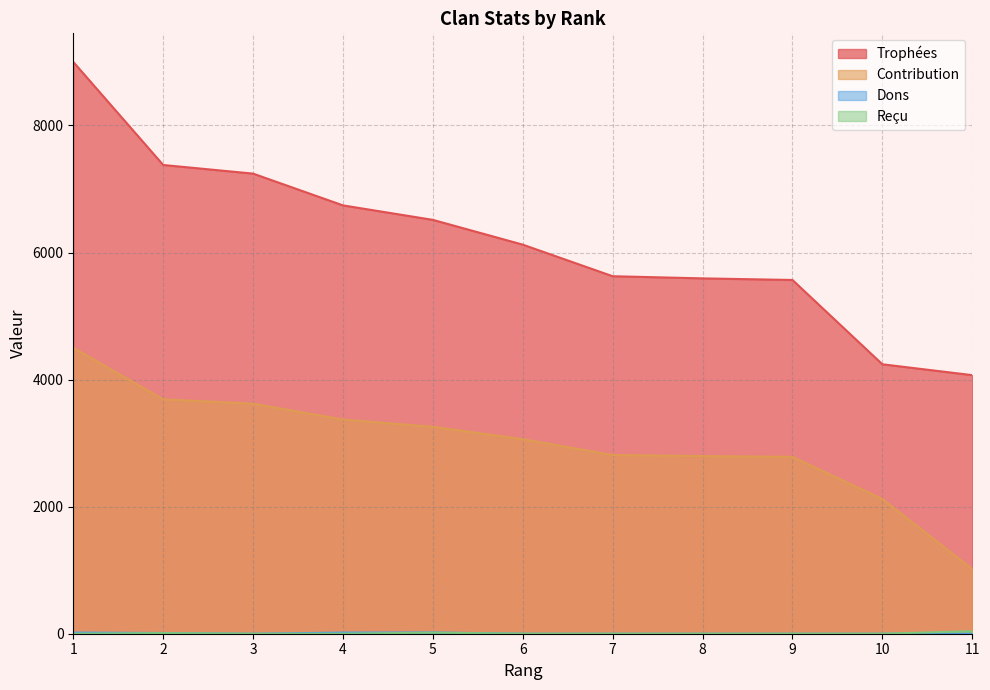

At 10, list the series in order from smallest to largest.

Dons, Reçu, Contribution, Trophées